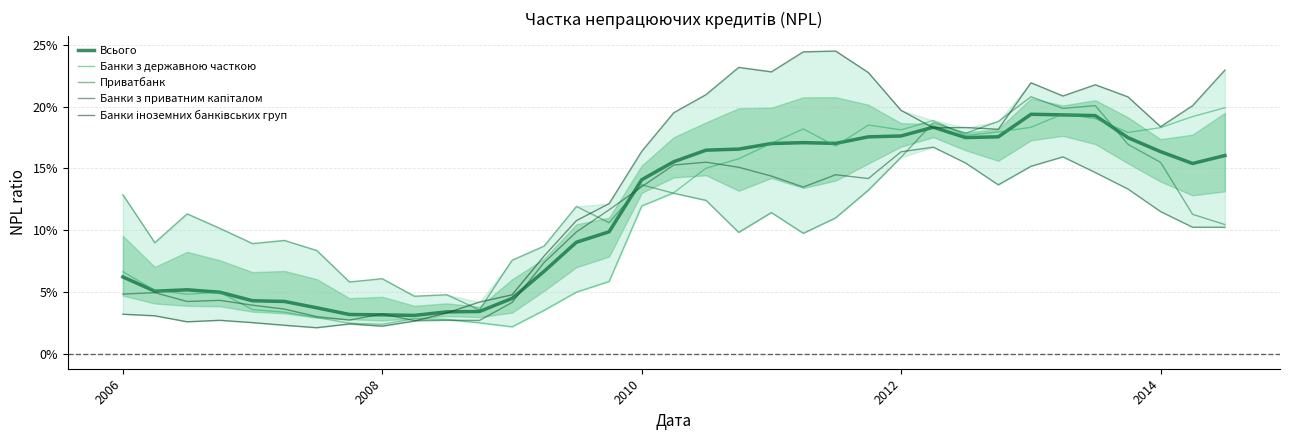

What is the difference between the second highest and minimum values in the Всього series?

0.2